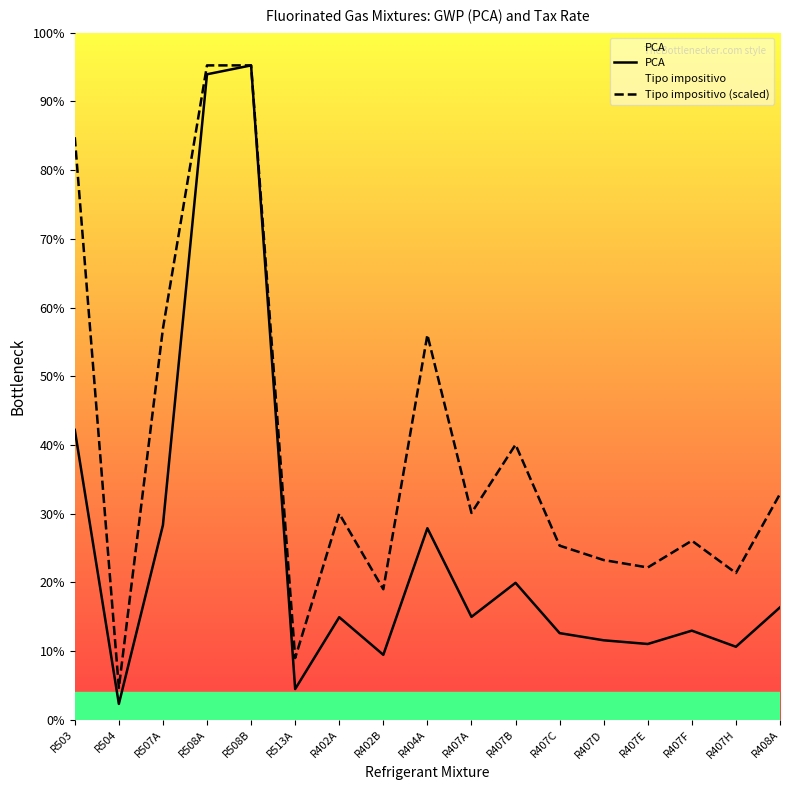

Which series has the largest total across all categories?

Tipo impositivo (scaled)